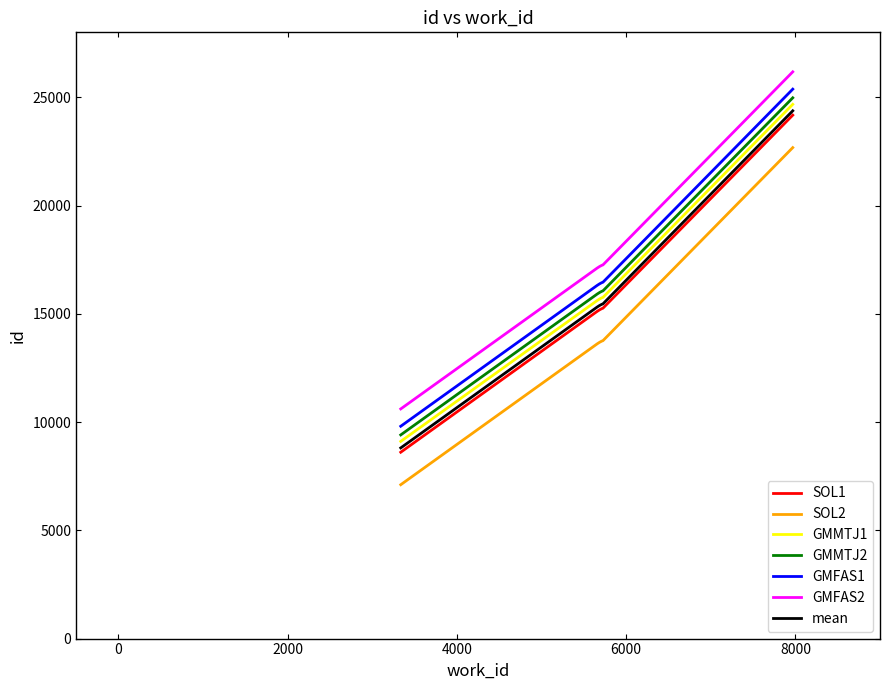

True or false: GMFAS2 and GMMTJ1 intersect in this chart.

False